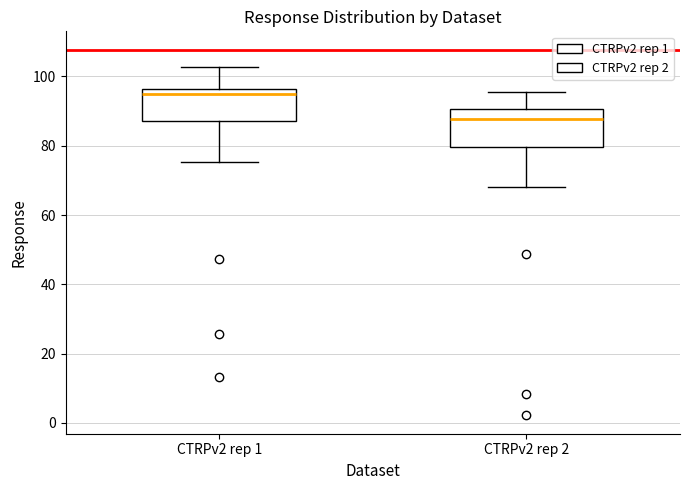

Where does the median line of the box for CTRPv2 rep 2 sit on the y-axis? The values are not printed on the chart, so give them approximately, as read against the axis.

88